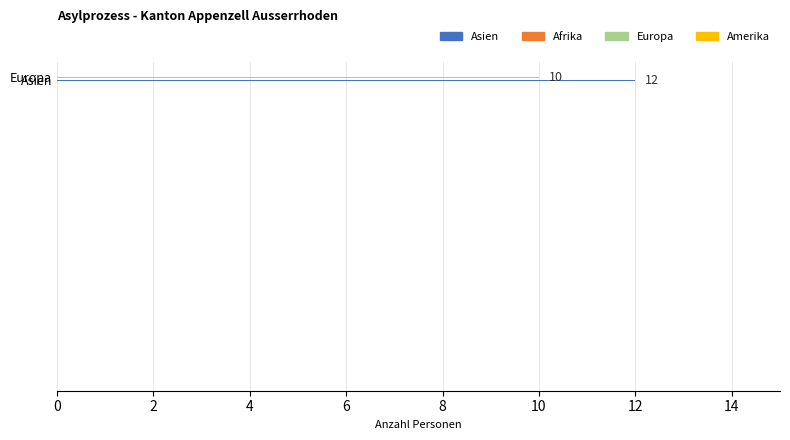

What is the average value?

11